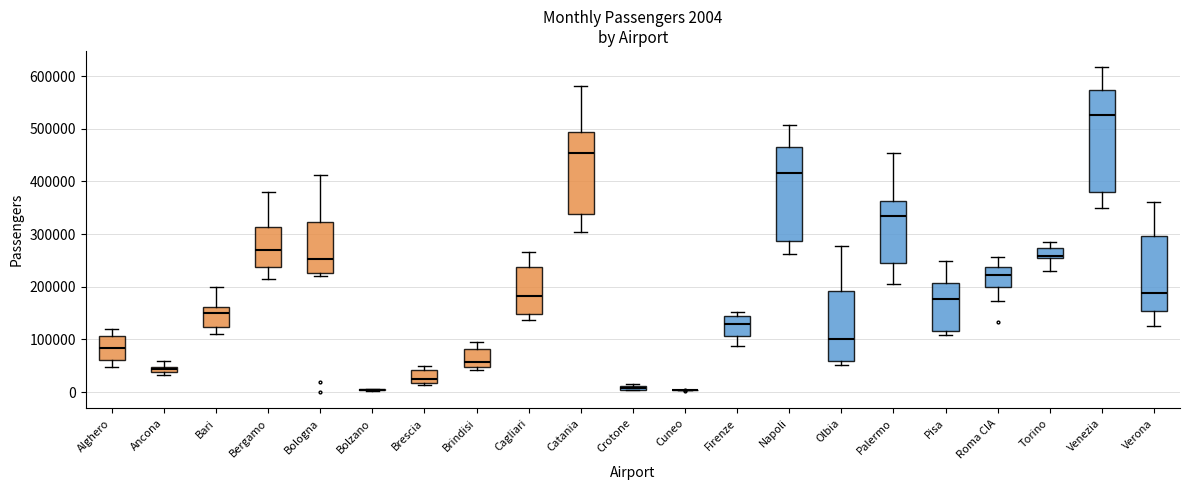

Which box is the tallest, from its lower edge to its upper edge?

Venezia